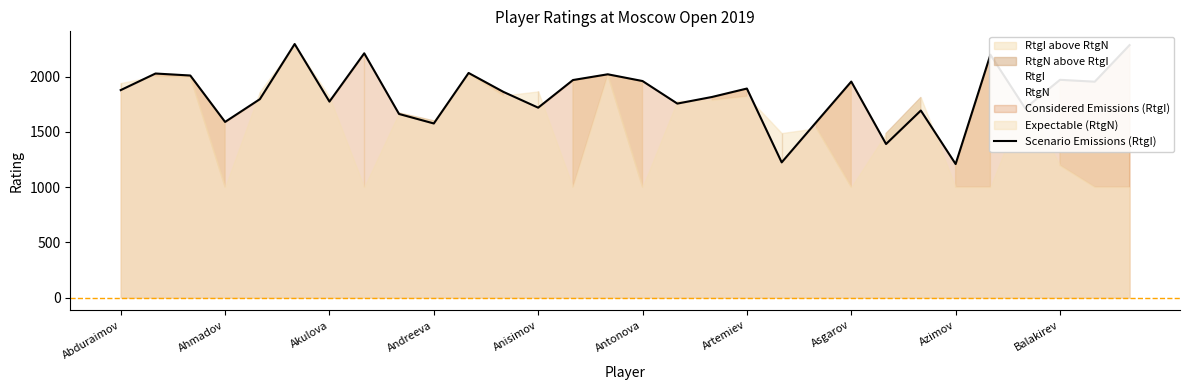

What position from the right is 28?

2